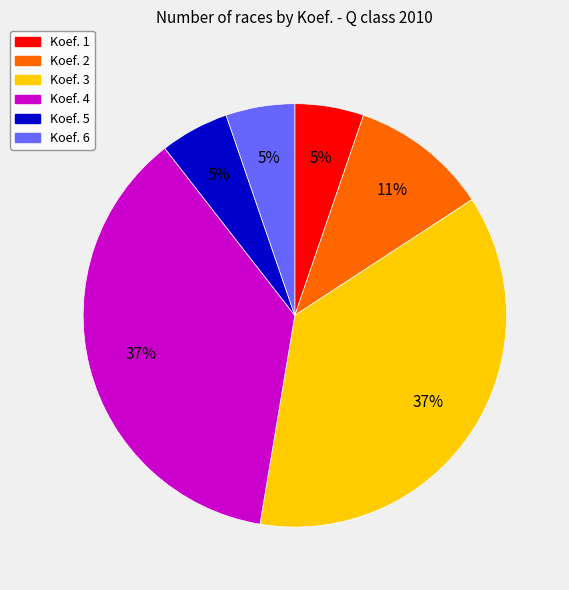

How many segments does this pie chart have?

6